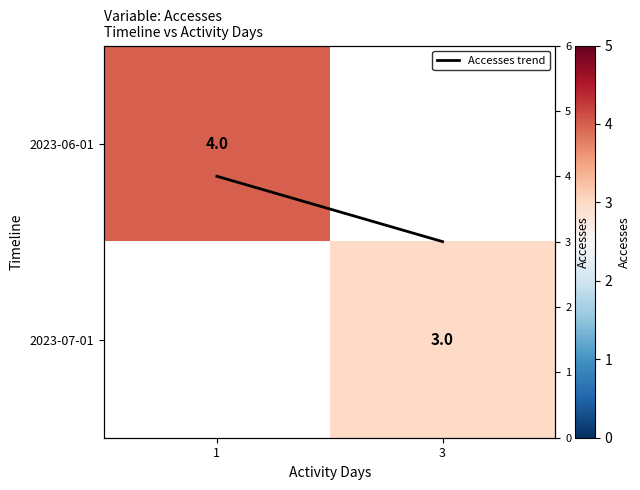

At 1, list the series in order from largest to smallest.

2023-06-01, 2023-07-01, Accesses trend